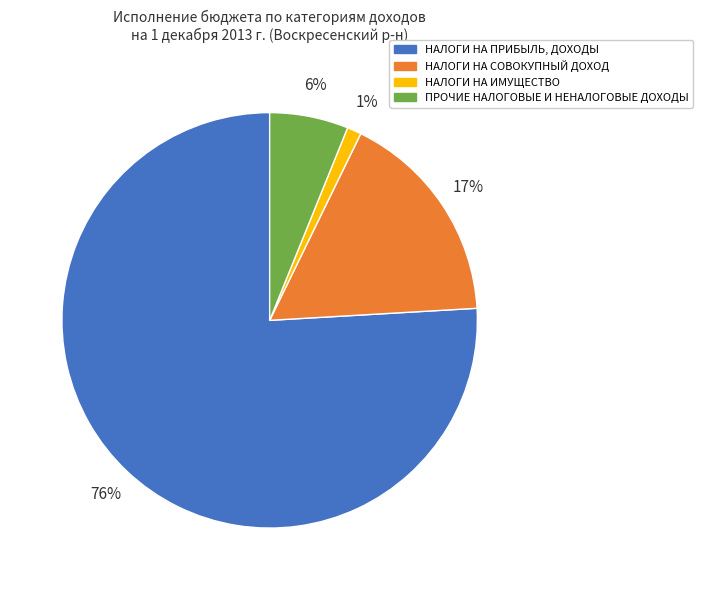

What percentage is the НАЛОГИ НА ИМУЩЕСТВО slice, to the nearest percent?

1%